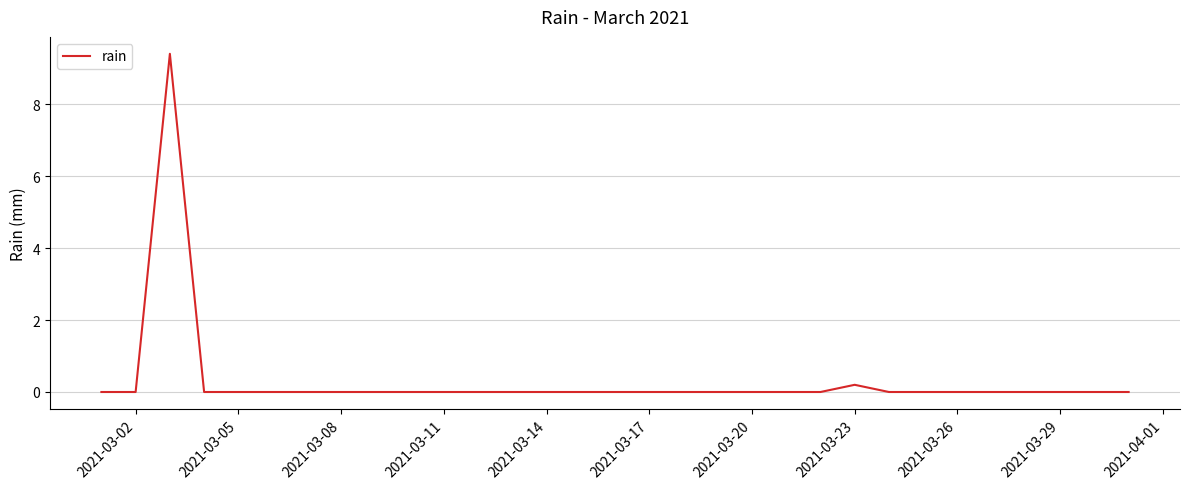

What is the maximum value shown in the chart?

9.4